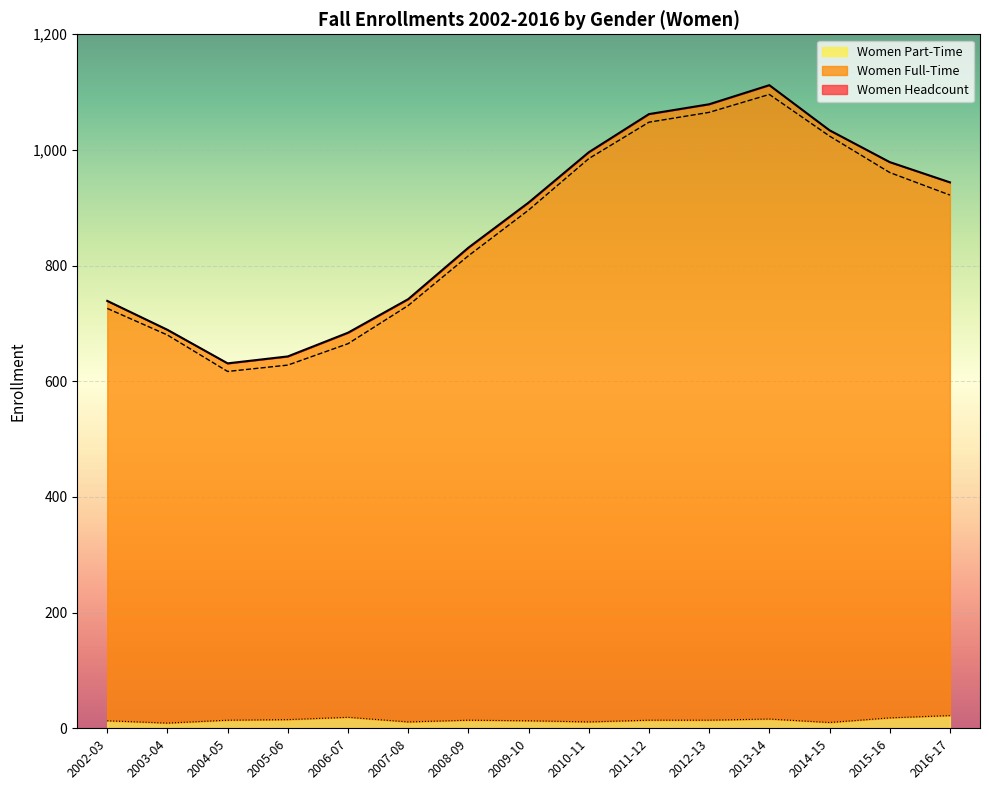

Between 2014-15 and 2015-16, which series saw the biggest shift?

Women Full-Time